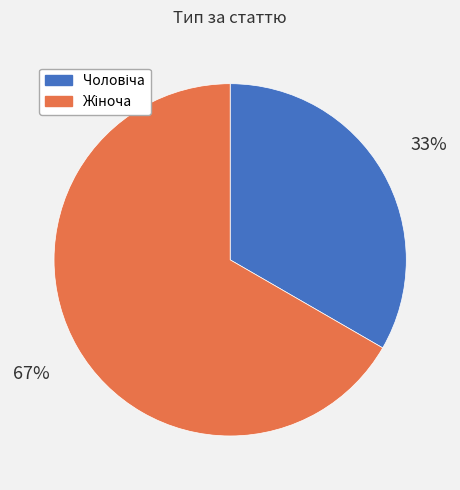

To the nearest percent, what is the average slice percentage?

50%